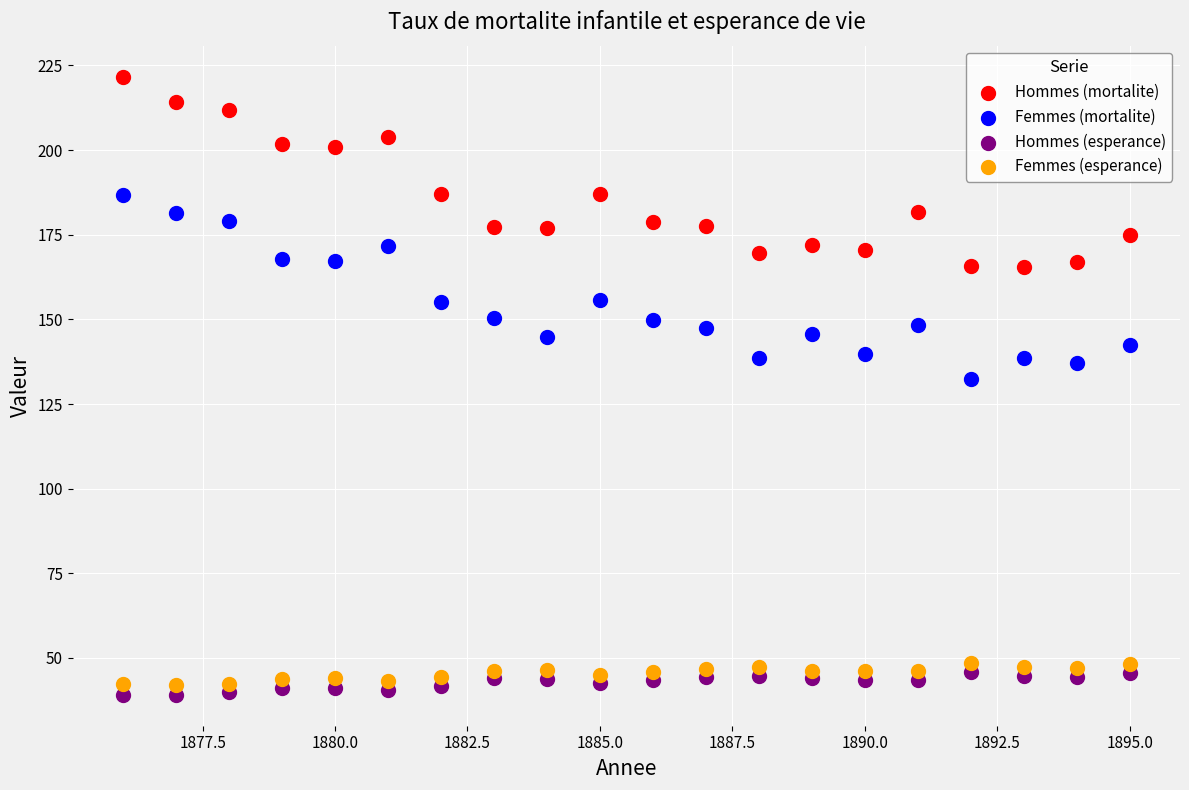

Across all series, what Y value is closest to 130?

132.5